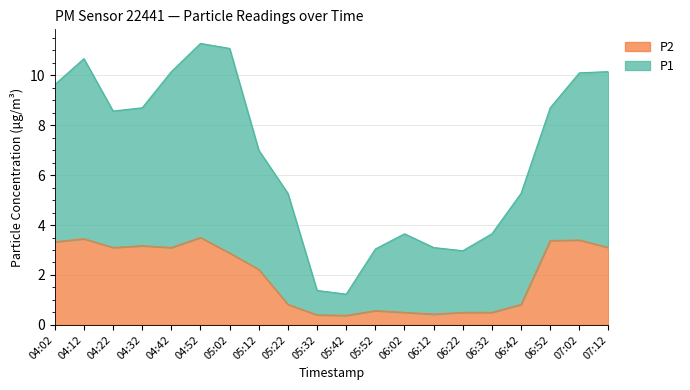

What is the minimum value for P2?

0.4